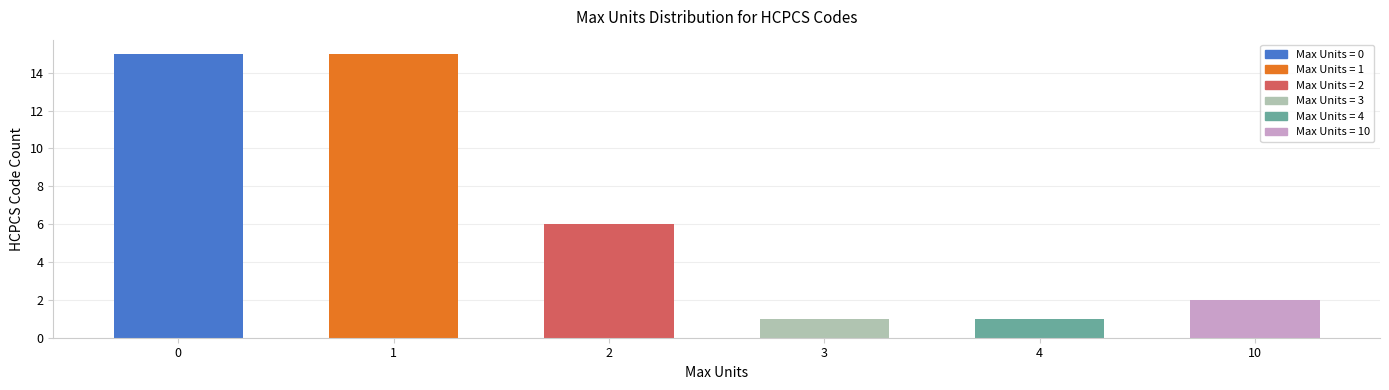

What is the greatest value displayed?

15